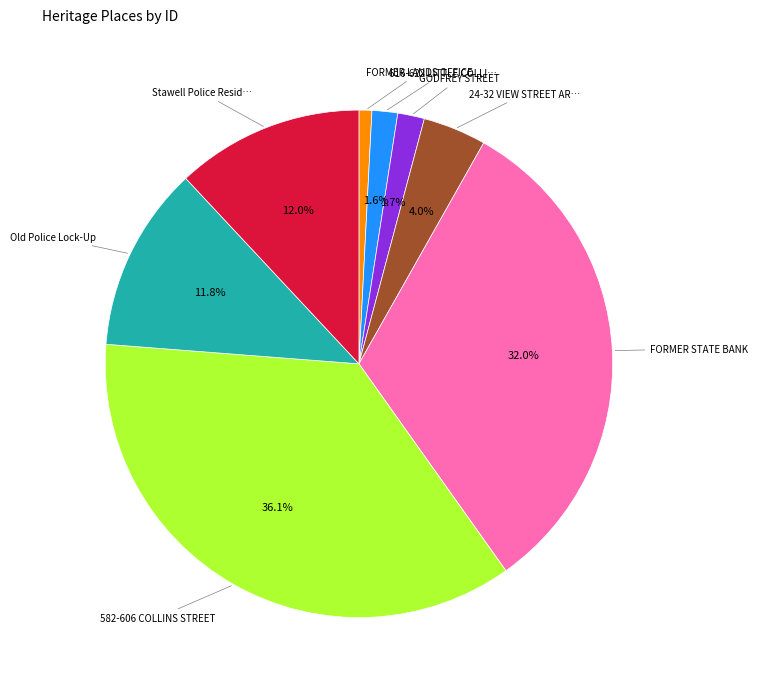

Which slice is the smallest?

FORMER LANDS OFFICE